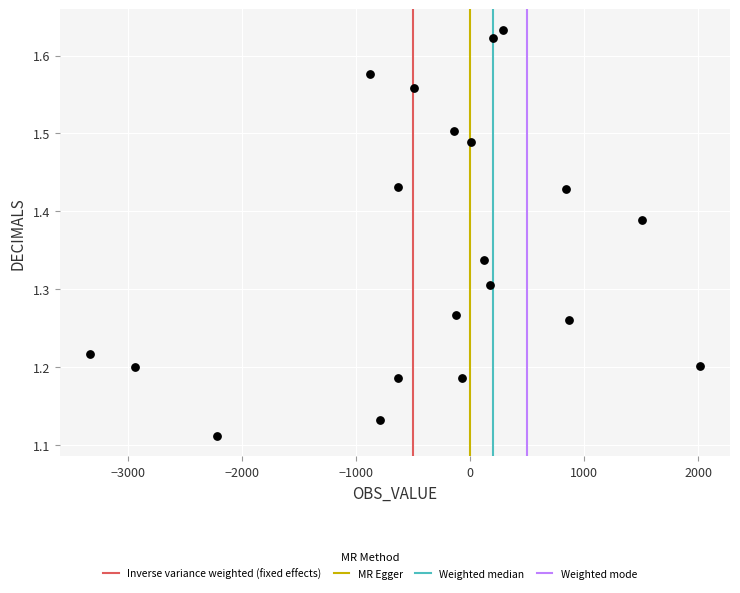

What is the range of X values (max minus min)?

5345.0